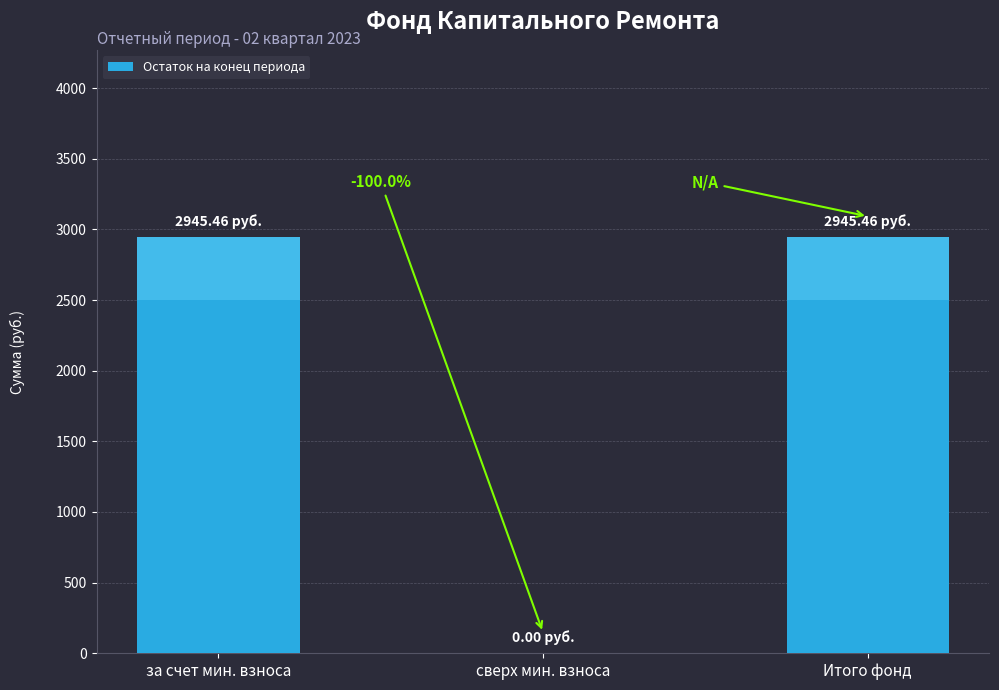

The value at сверх мин. взноса is 0.0. True or false?

True